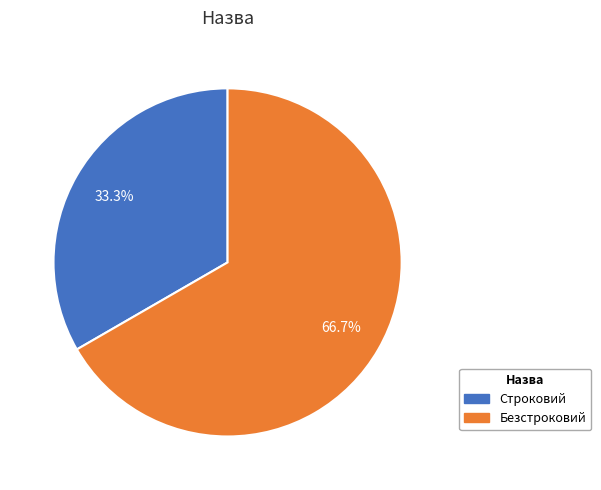

Which slice is the smallest?

Строковий